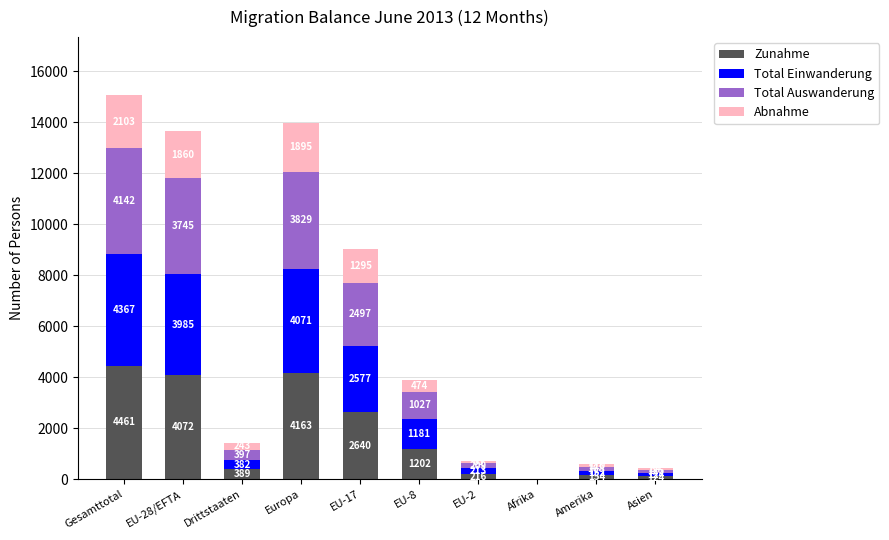

Are the bars grouped side by side (vs. stacked)?

No